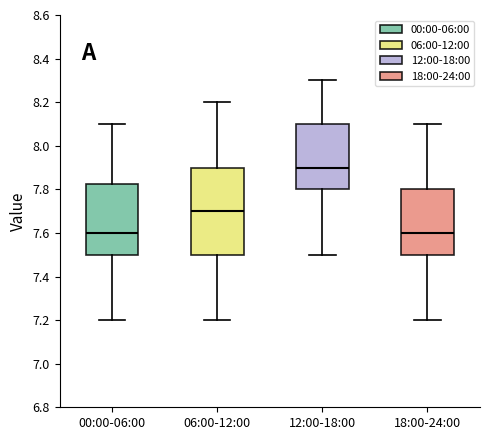

Where is the lower edge of the box for 06:00-12:00 on the y-axis? The values are not printed on the chart, so give them approximately, as read against the axis.

7.50